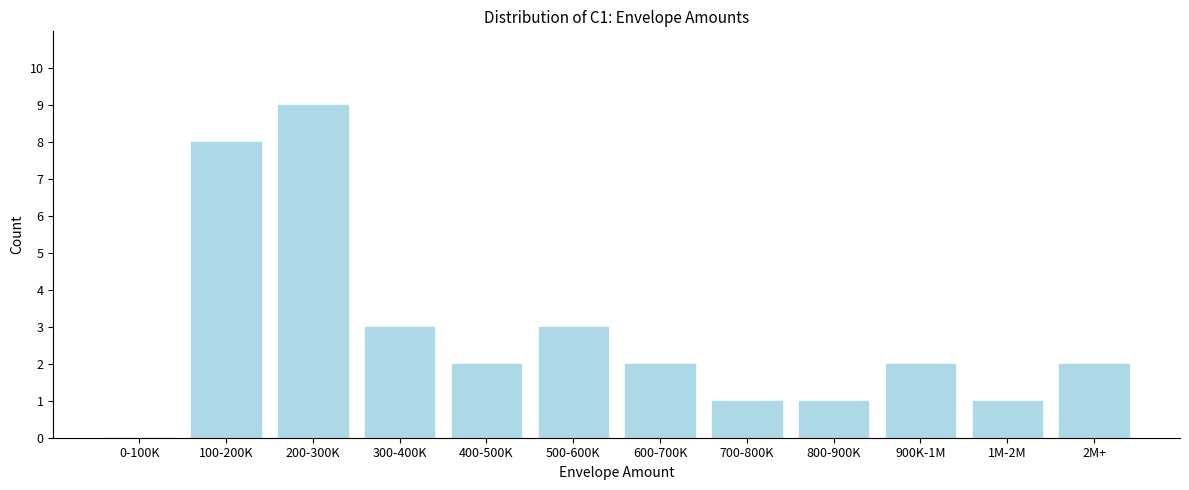

Reading right to left, extract all data points from this chart.

2M+=2	1M-2M=1	900K-1M=2	800-900K=1	700-800K=1	600-700K=2	500-600K=3	400-500K=2	300-400K=3	200-300K=9	100-200K=8	0-100K=0